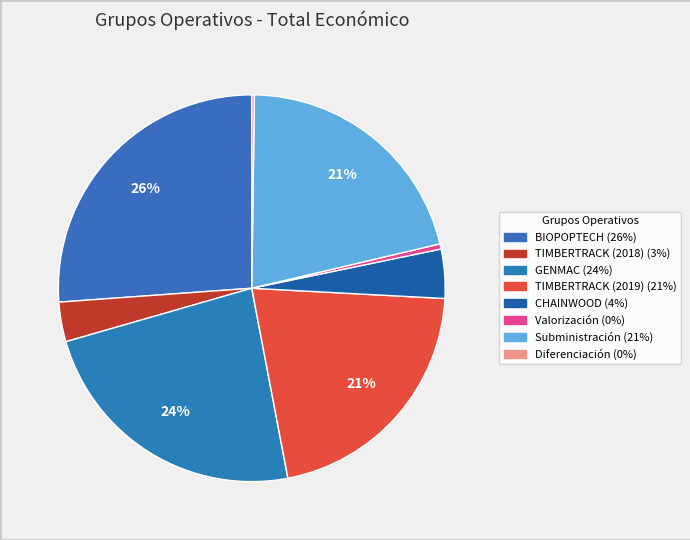

To the nearest percent, what portion does CHAINWOOD represent?

4%